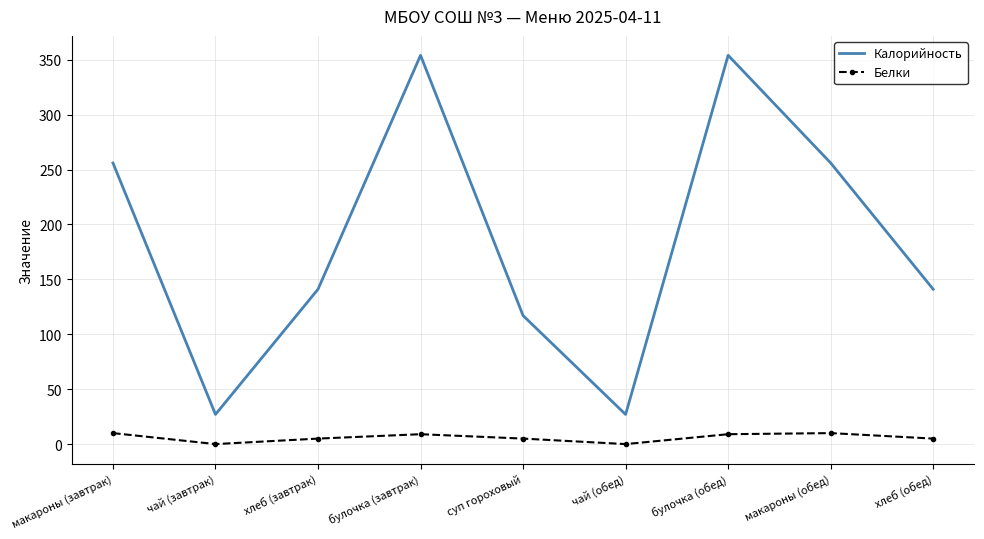

Which series has the largest range (max minus min)?

Калорийность